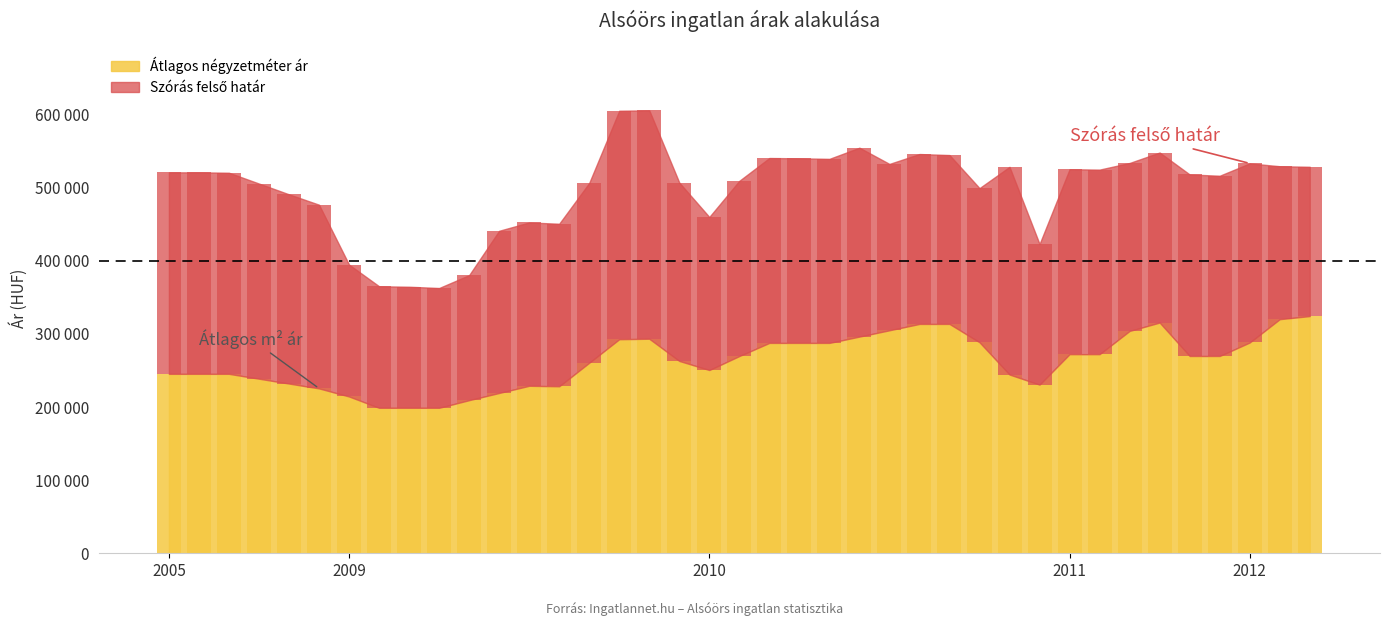

Which has a higher value, 2010-07 or 2010-11?

2010-07